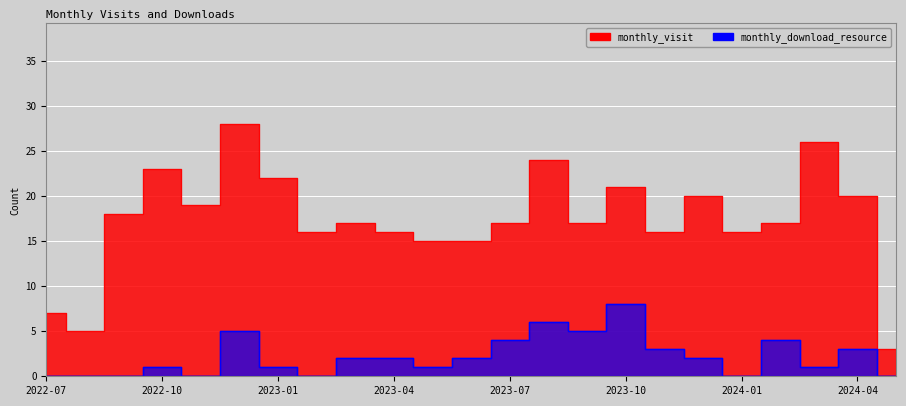

Rank the series at 2023-08 from lowest to highest value.

monthly_download_resource, monthly_visit